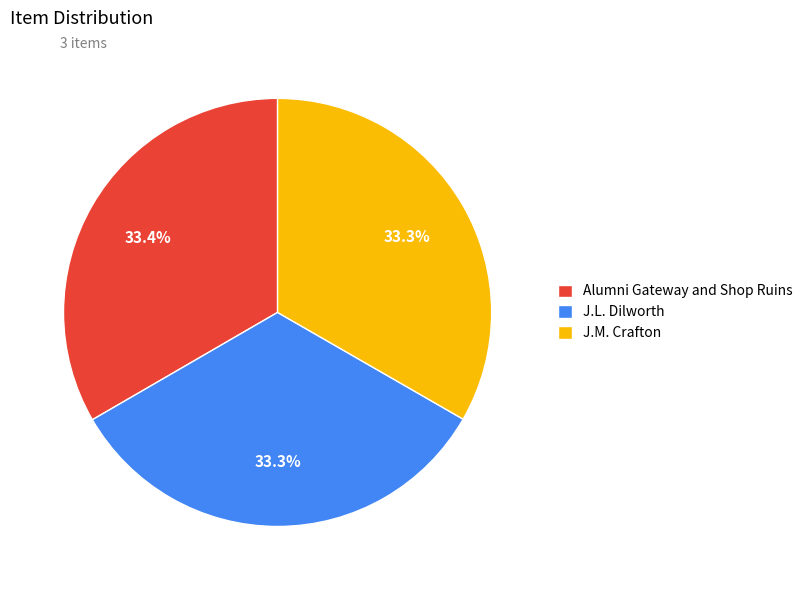

Combined, what portion of the pie is Alumni Gateway and Shop Ruins and J.M. Crafton?

66.7%